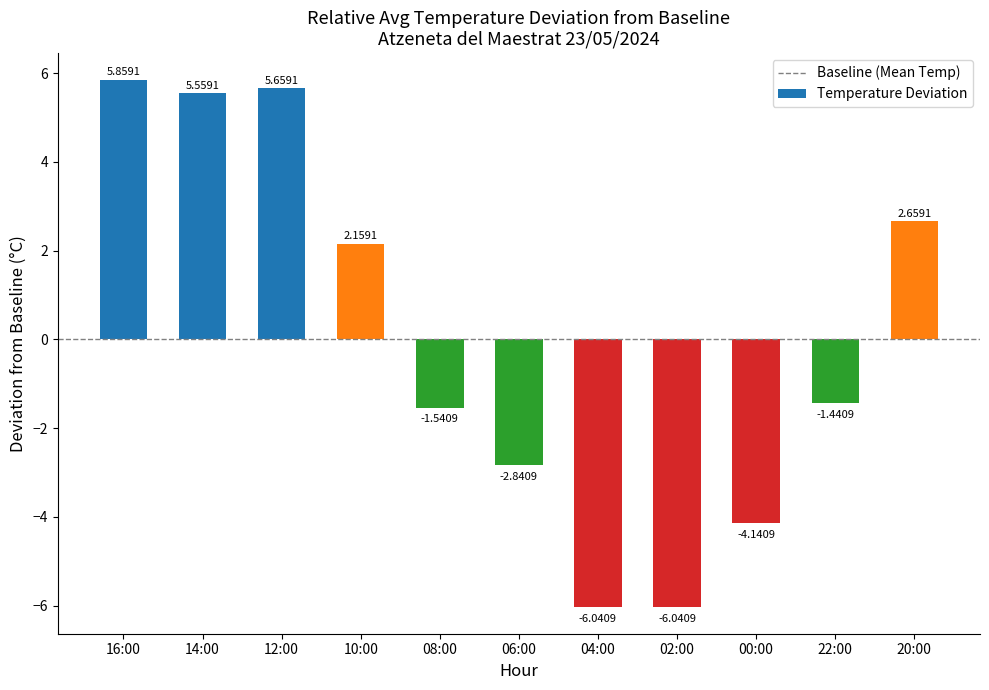

Which has a higher value, 16:00 or 00:00?

16:00